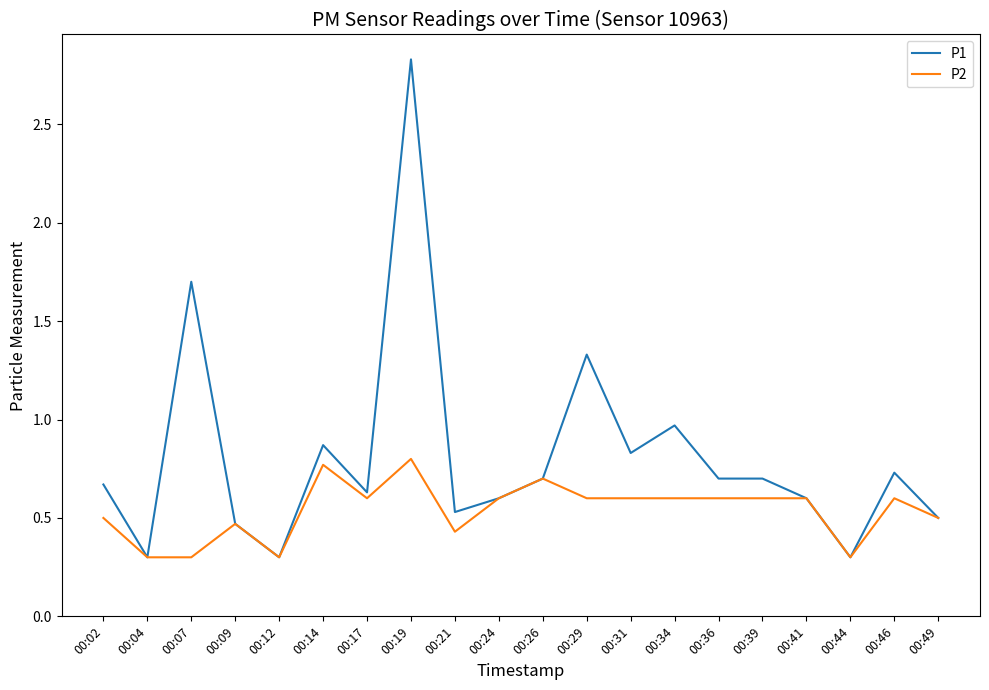

True or false: P2 has more than 1 interior local peaks.

True